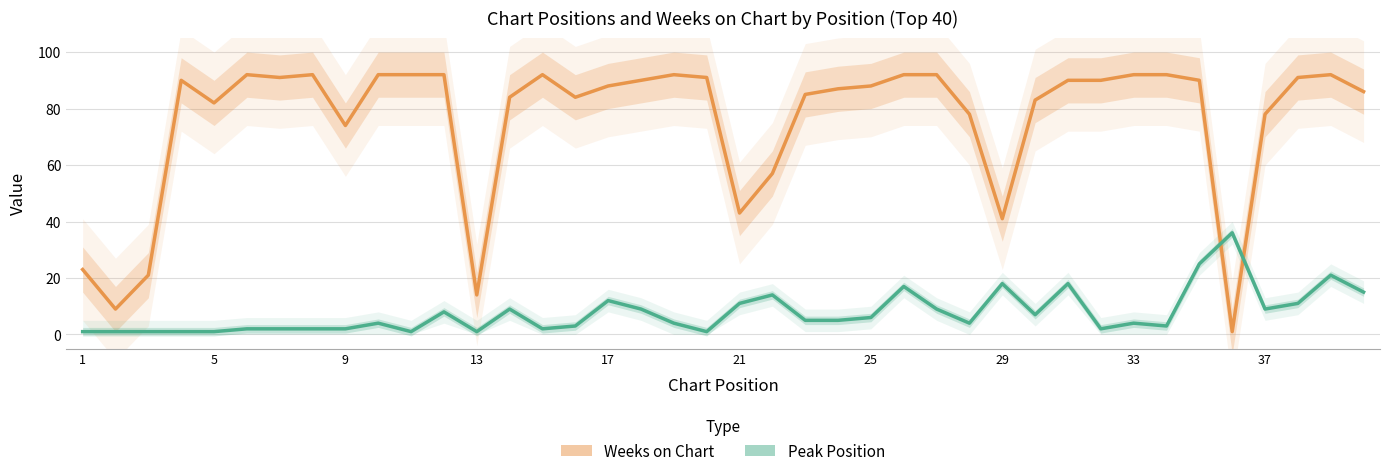

At 29, list the series in order from largest to smallest.

Weeks on Chart, Peak Position